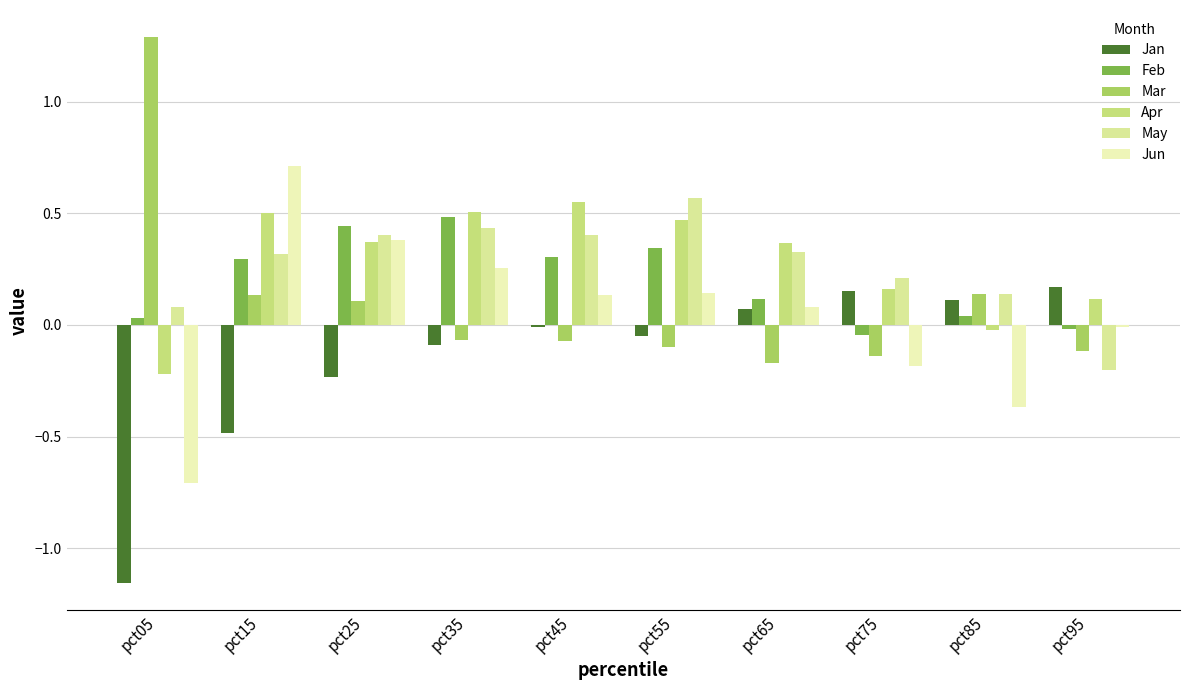

How many series are shown in this chart?

6